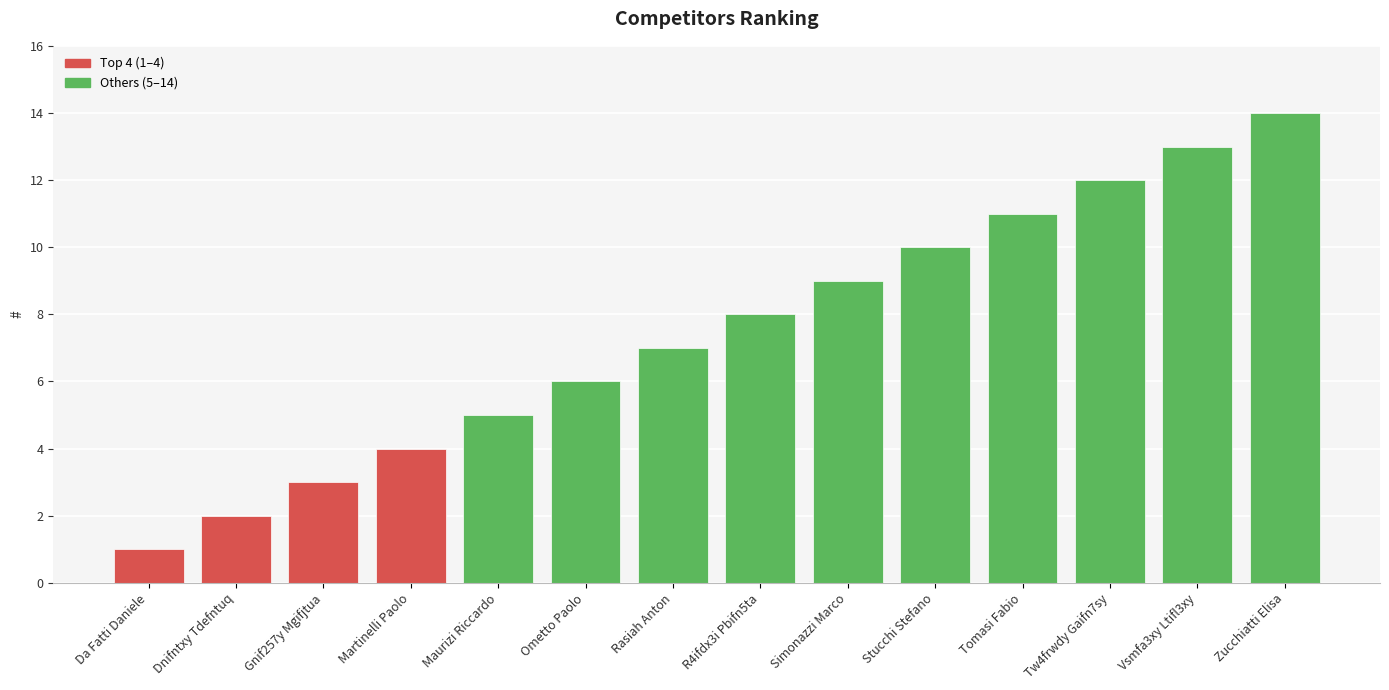

Reading right to left, list all the values displayed in this chart.

Zucchiatti Elisa=14	Vsmfa3xy Ltifl3xy=13	Tw4frwdy Gaifn7sy=12	Tomasi Fabio=11	Stucchi Stefano=10	Simonazzi Marco=9	R4ifdx3i Pbifn5ta=8	Rasiah Anton=7	Ometto Paolo=6	Maurizi Riccardo=5	Martinelli Paolo=4	Gnif257y Mgifjtua=3	Dnifntxy Tdefntuq=2	Da Fatti Daniele=1